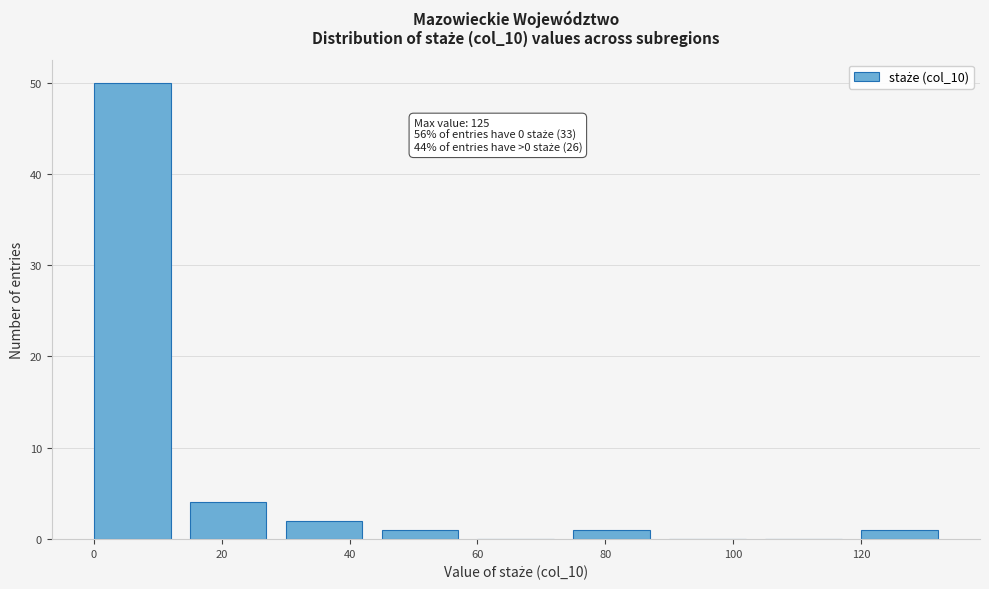

Over which range of the x-axis is the bar tallest?

0 to 15